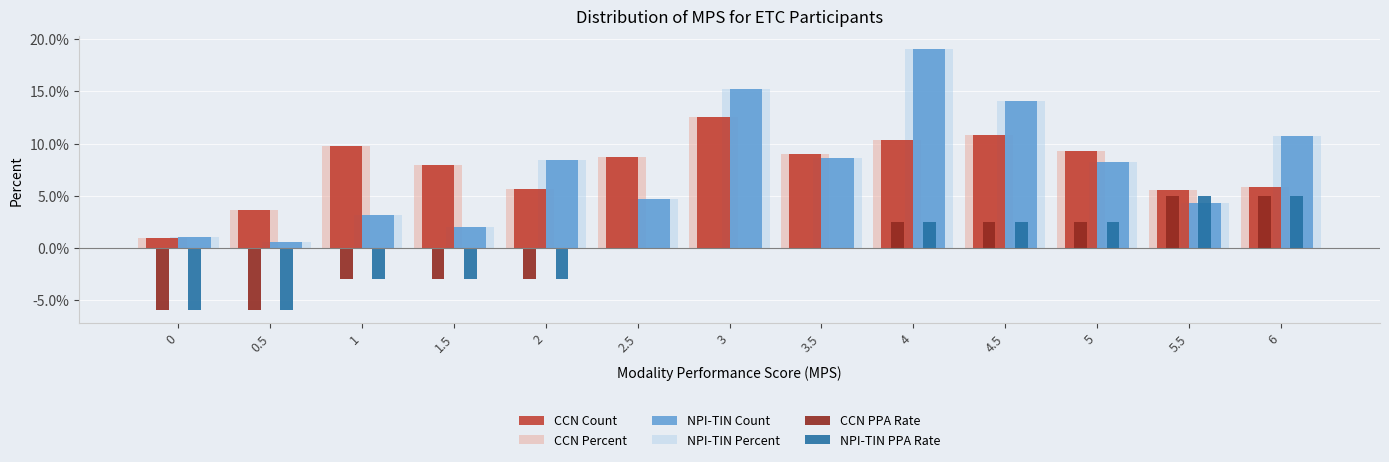

What are all the series names shown in the legend?

CCN Count, CCN Percent, NPI-TIN Count, NPI-TIN Percent, CCN PPA Rate, NPI-TIN PPA Rate